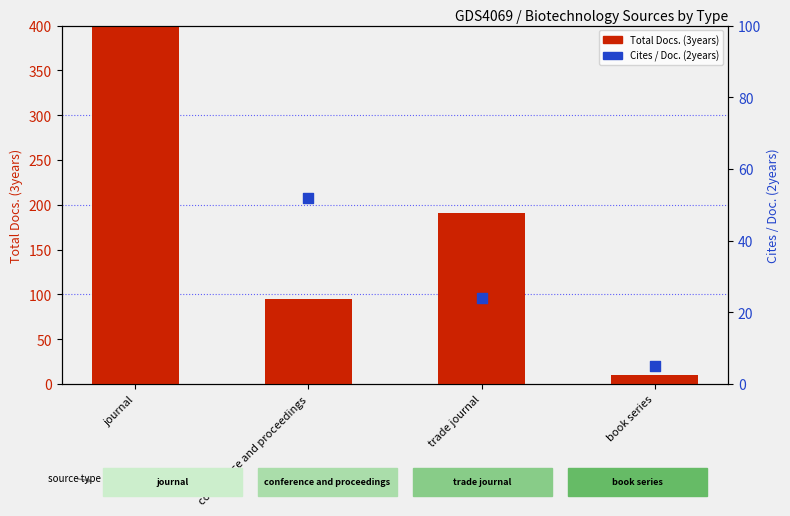

At which category is the sum across all series the highest?

journal